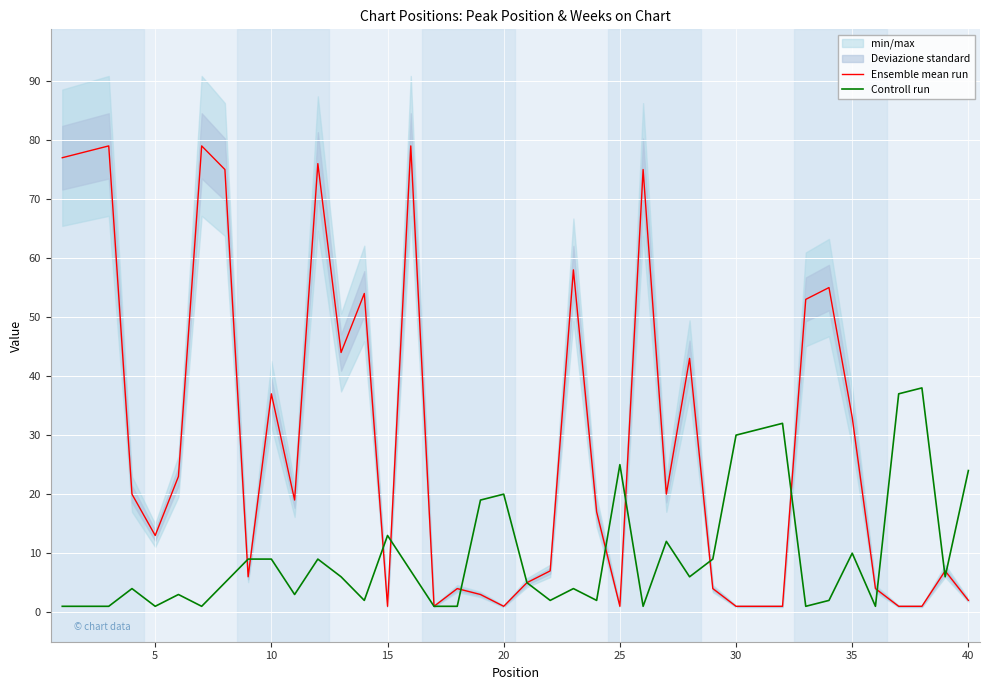

The value of Controll run at 25 is 25. True or false?

True